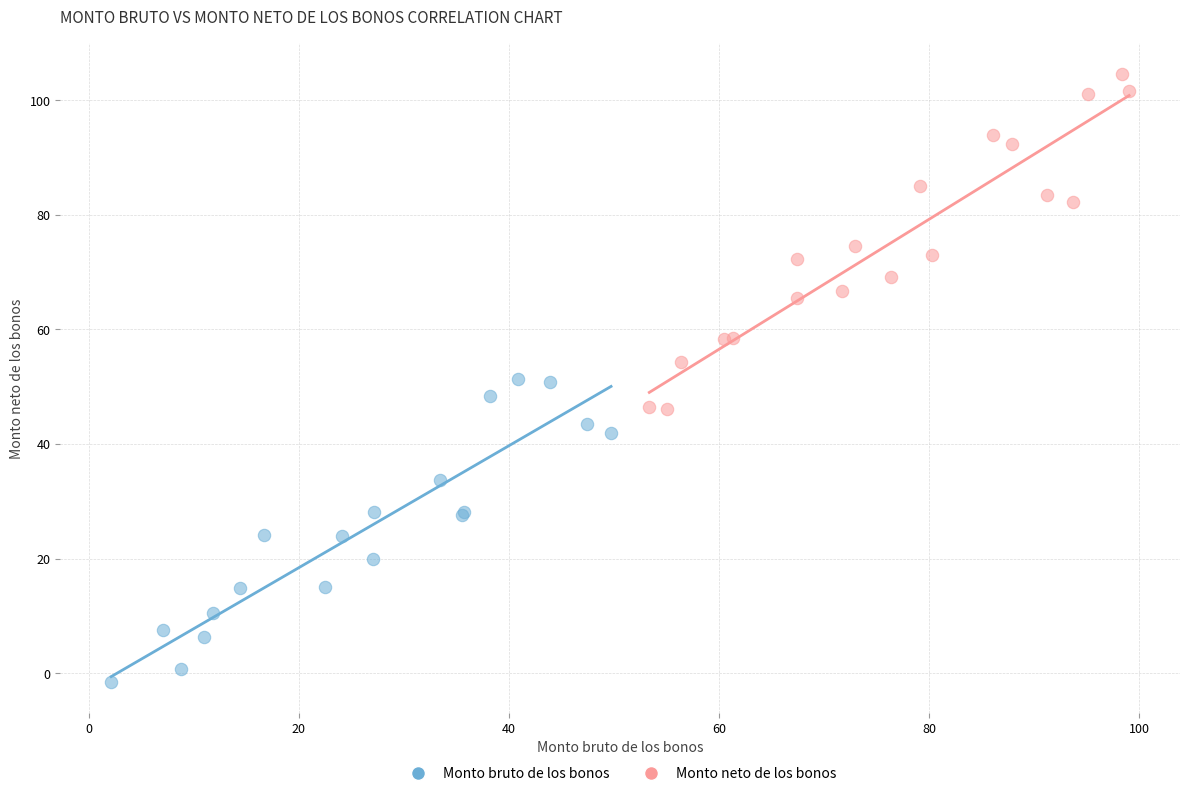

Which series reaches the maximum Y coordinate?

Monto neto de los bonos